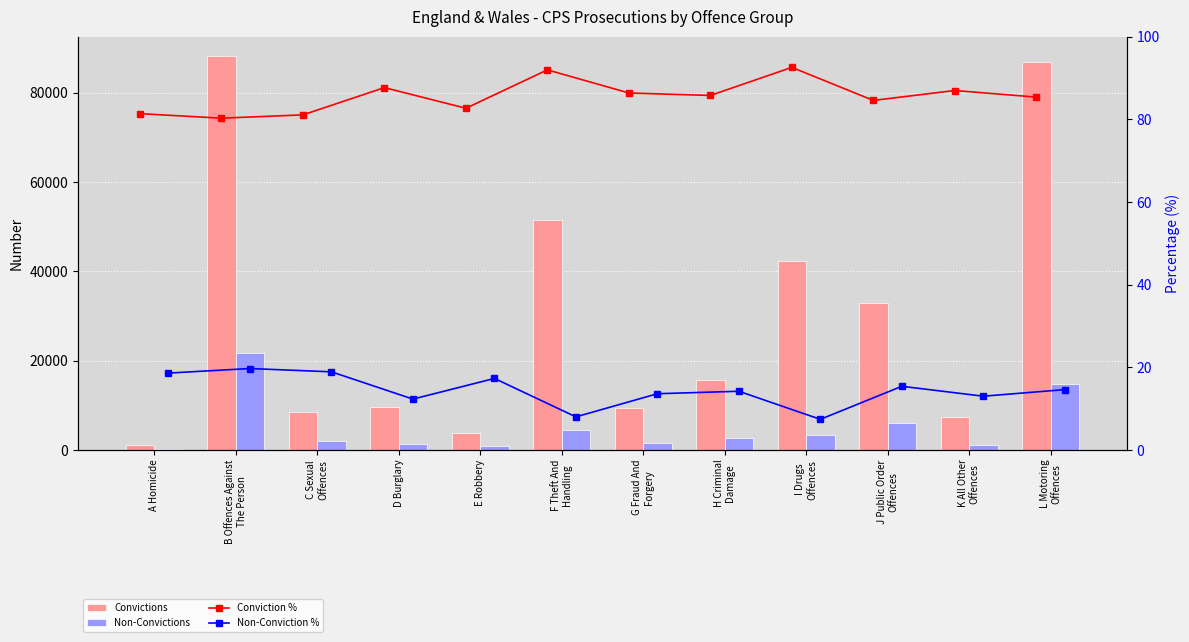

Which has a higher value, C Sexual
Offences or L Motoring
Offences?

L Motoring
Offences